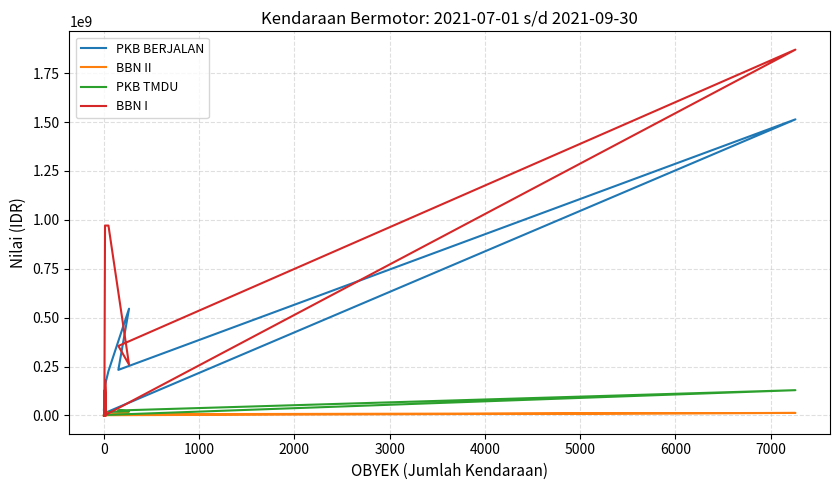

What is the value of the PKB BERJALAN point at the 14th from the left?

83038632